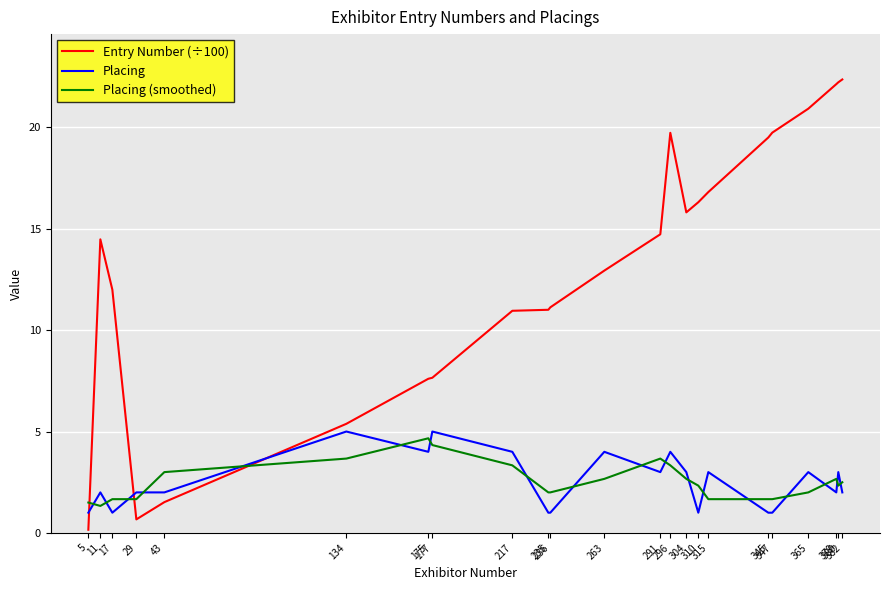

How many times do Entry Number (÷100) and Placing cross each other?

3